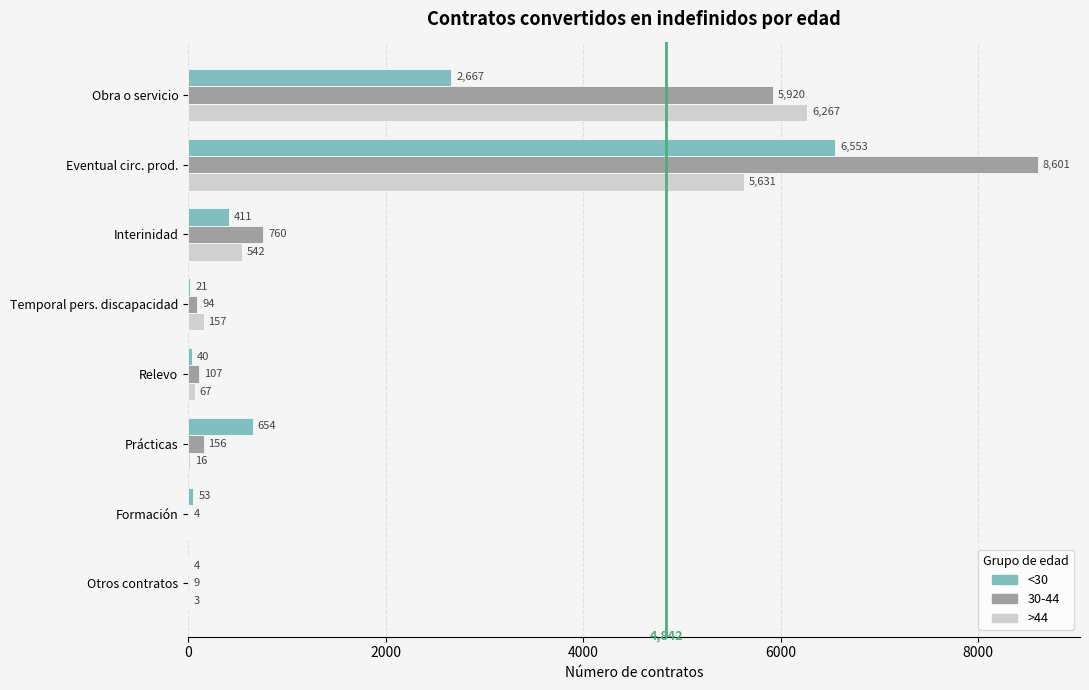

Which category has the highest value across all series?

Eventual circ. prod.